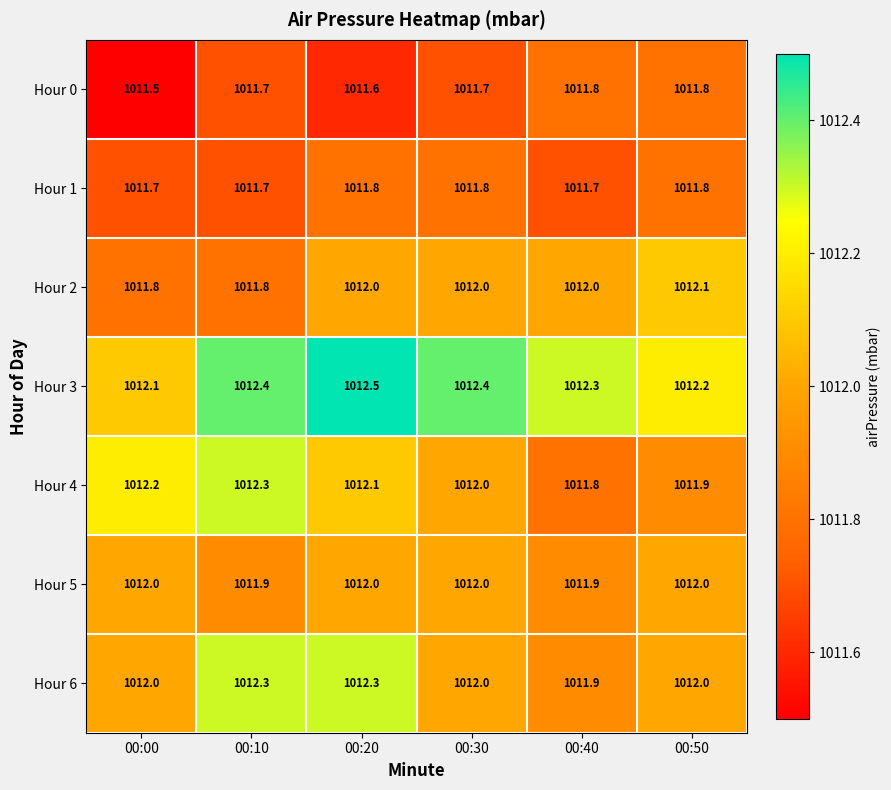

At which category does the chart reach its peak across all series?

00:20